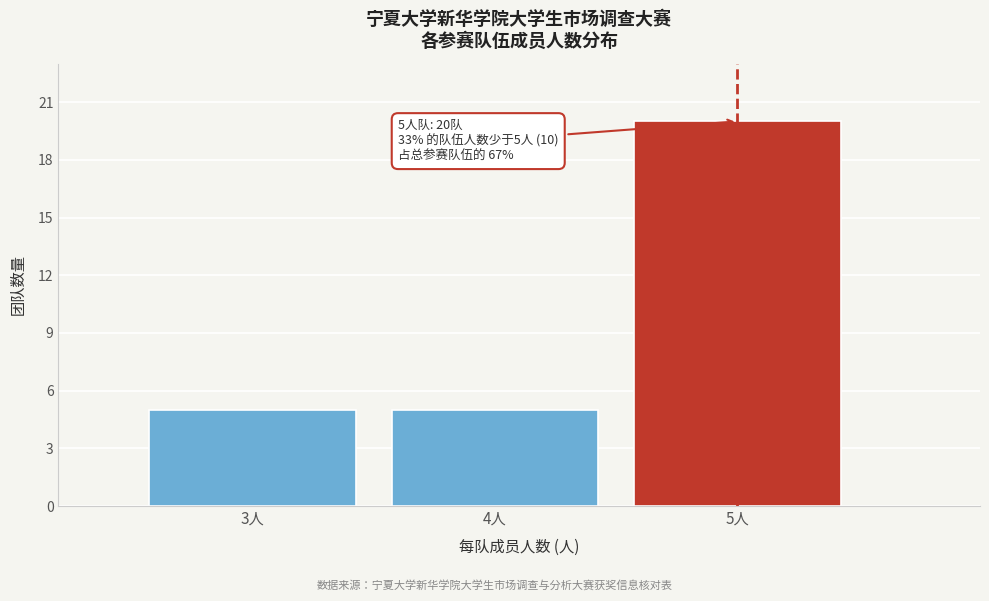

Reading left to right, what are all the values shown in this chart?

3人=5	4人=5	5人=20